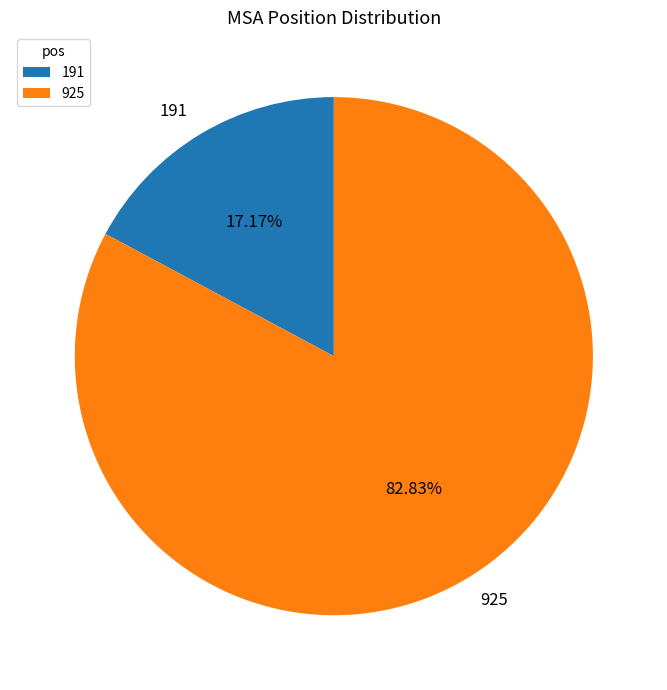

Do 191 and 925 together represent more than half of the pie?

Yes